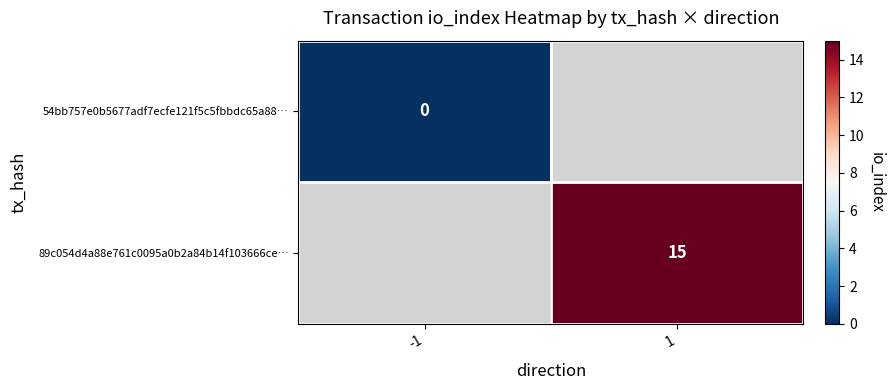

True or false: 89c054d4a88e761c0095a0b2a84b14f103666ce… has a value of 15 at 1.

True